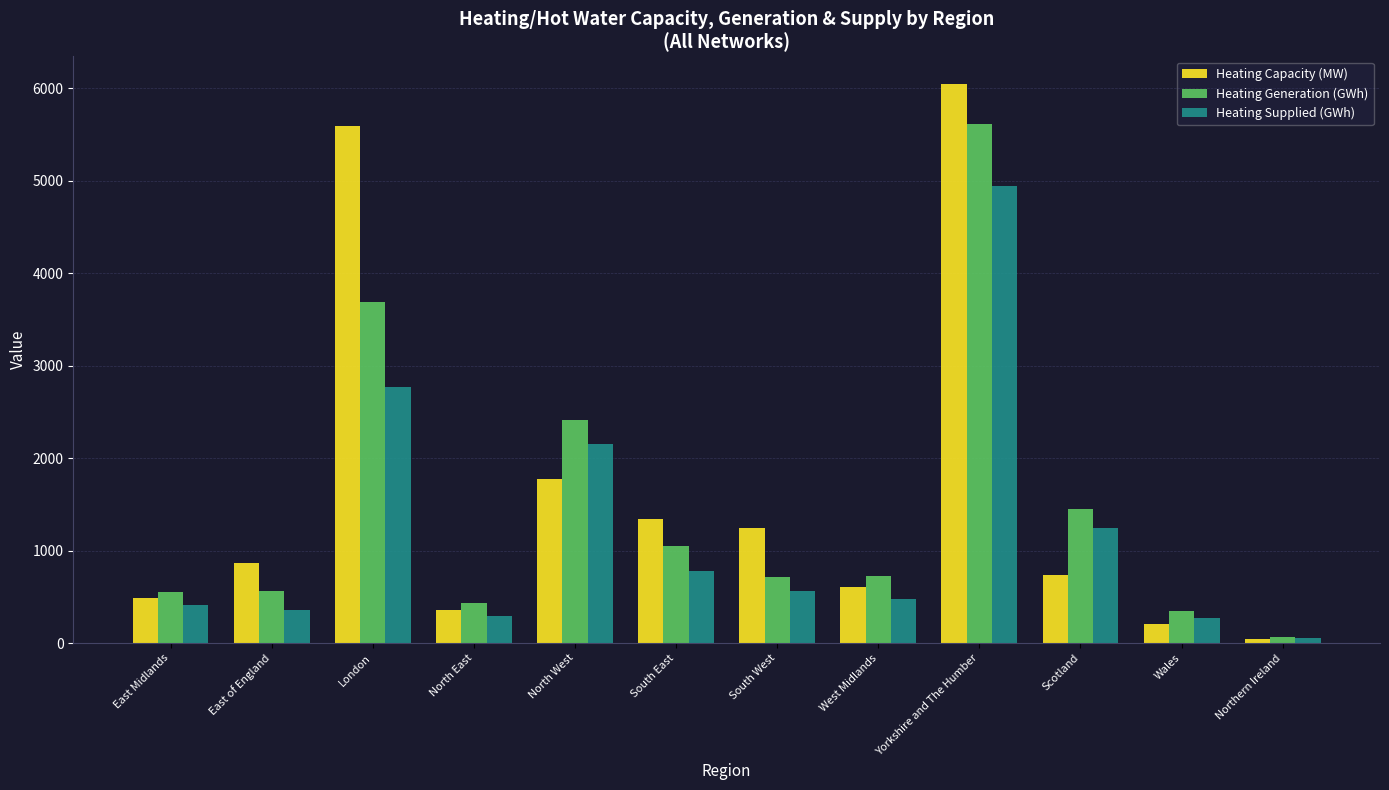

Where is Heating Generation (GWh) nearest to the value 2841?

North West